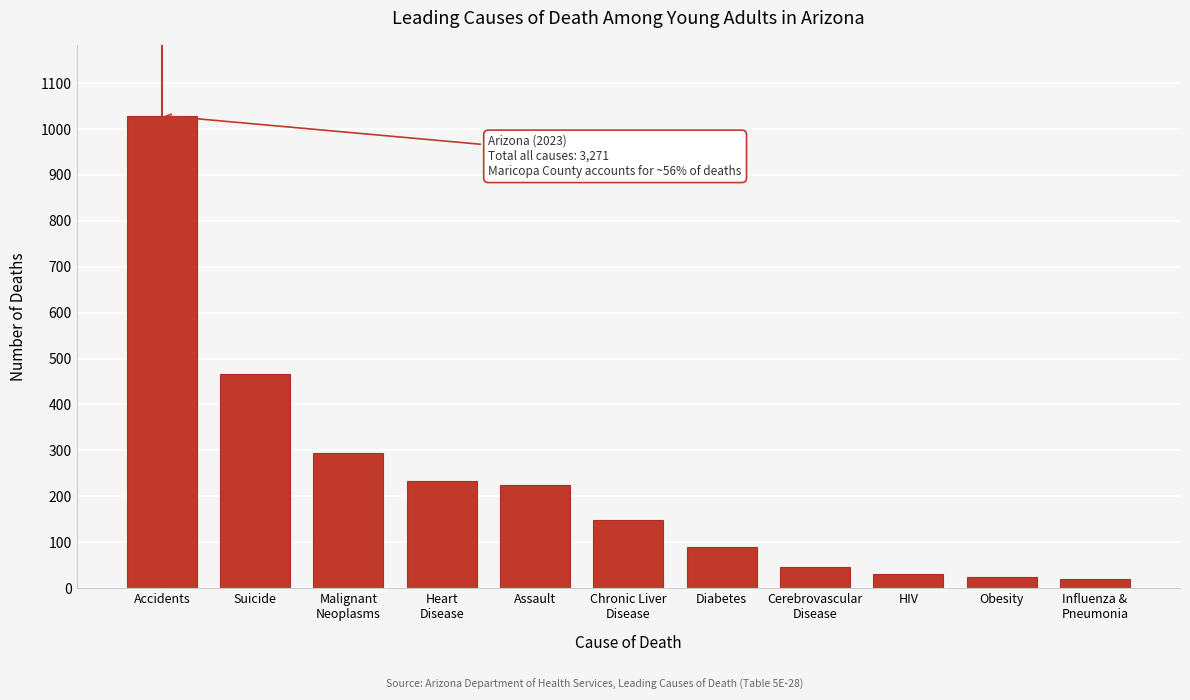

Reading left to right, transcribe all the data shown in this chart.

1029	467	295	234	224	149	89	45	31	24	19